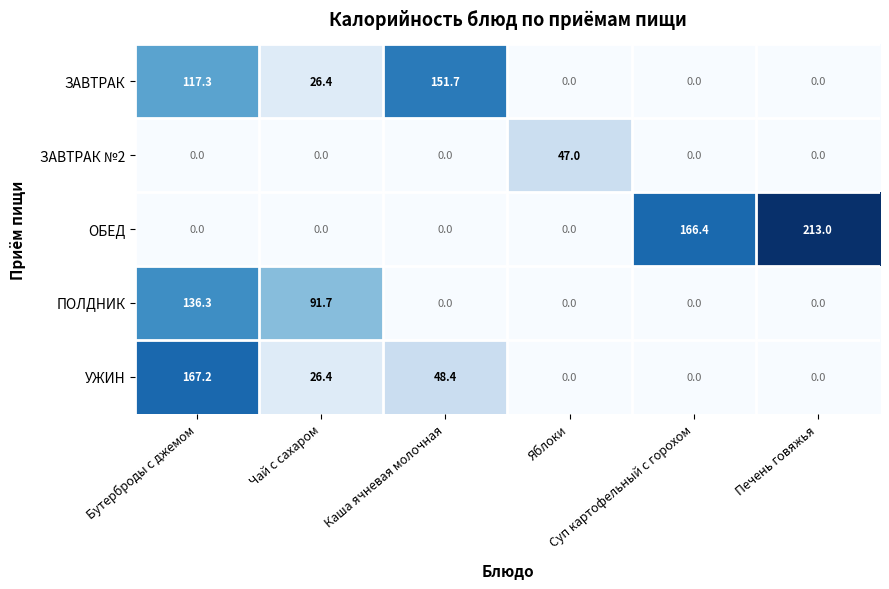

What is the average value of the ЗАВТРАК series?

49.2